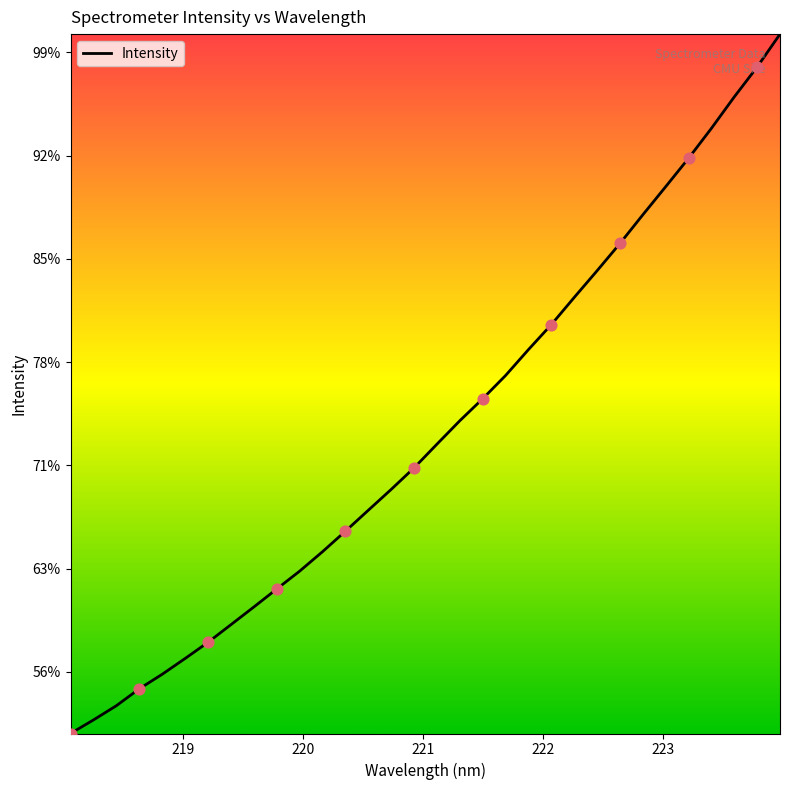

Does the chart have visible grid lines?

No